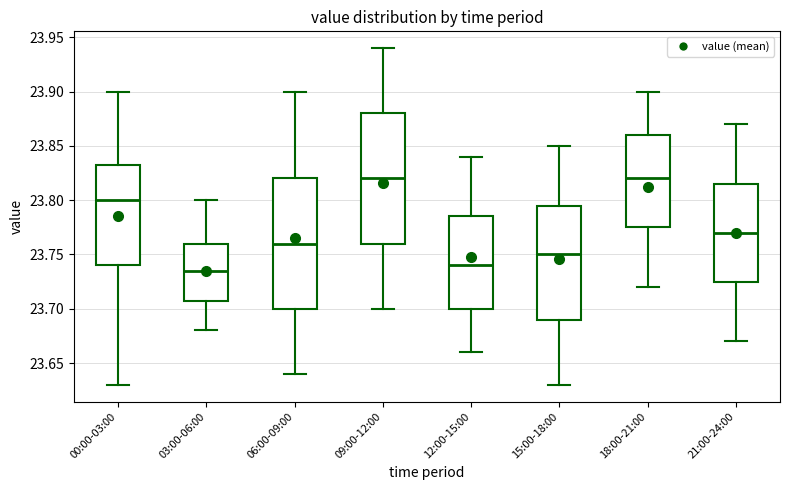

Where does the upper whisker of the box for 09:00-12:00 end on the y-axis? The values are not printed on the chart, so give them approximately, as read against the axis.

23.940